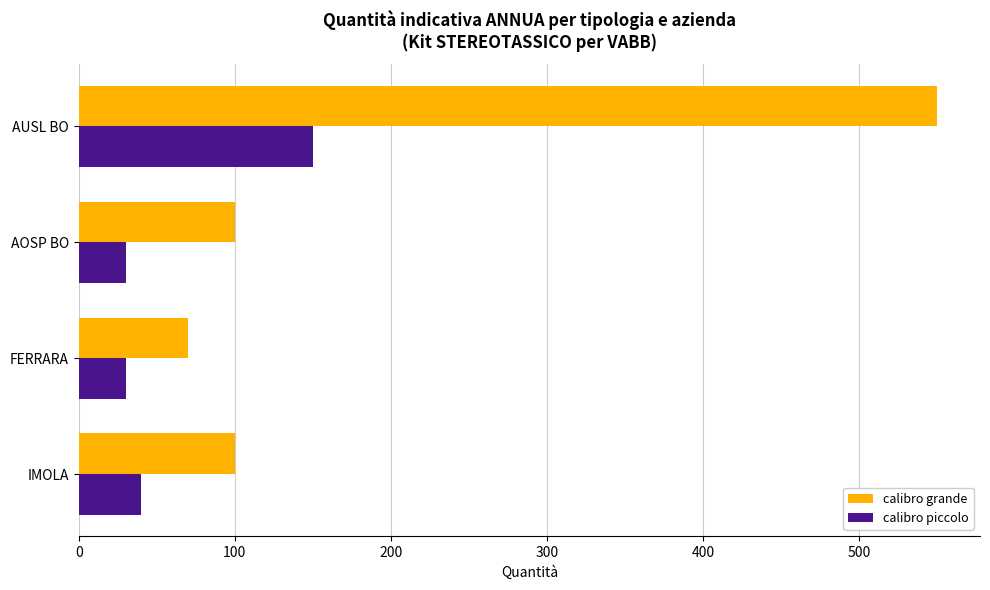

Which series changed the most between AUSL BO and IMOLA?

calibro grande